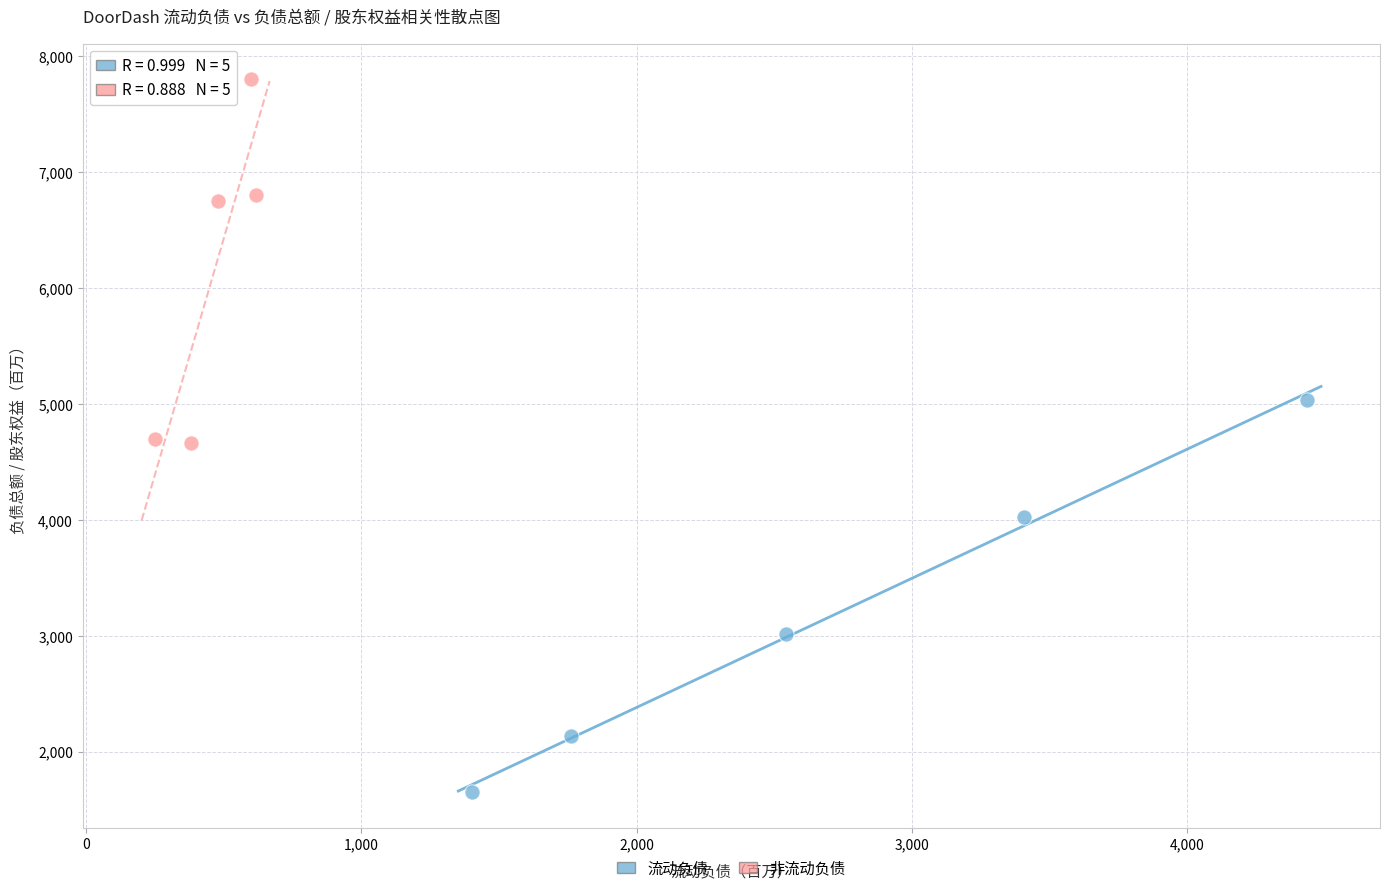

Which series reaches the maximum Y coordinate?

非流动负债